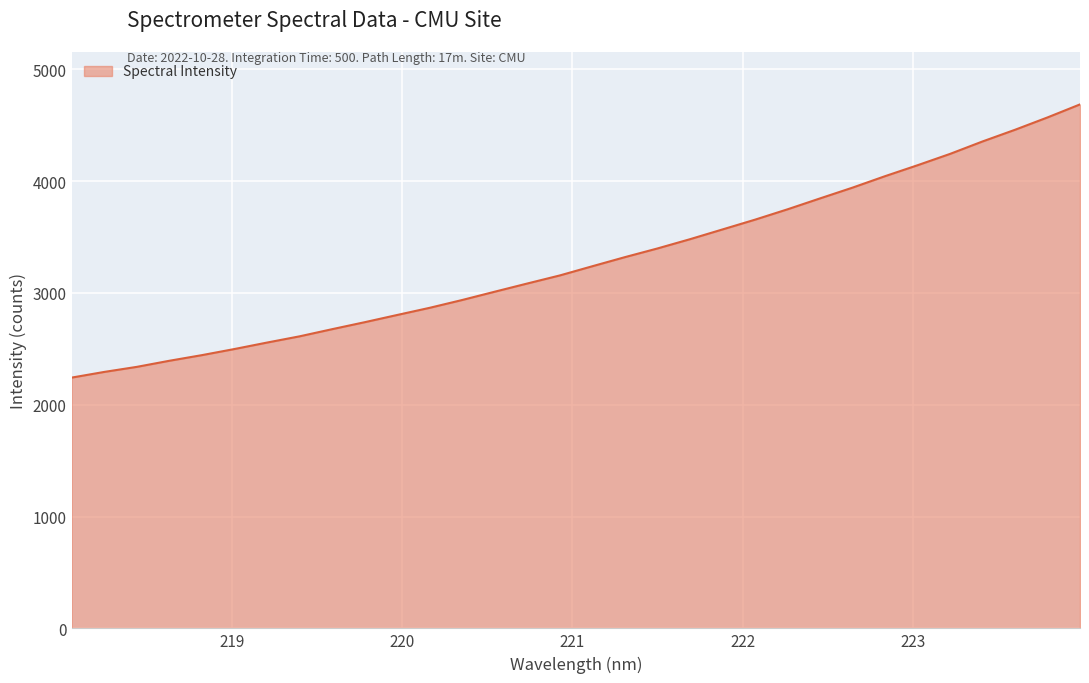

What is the difference between the maximum and minimum values?

2443.2